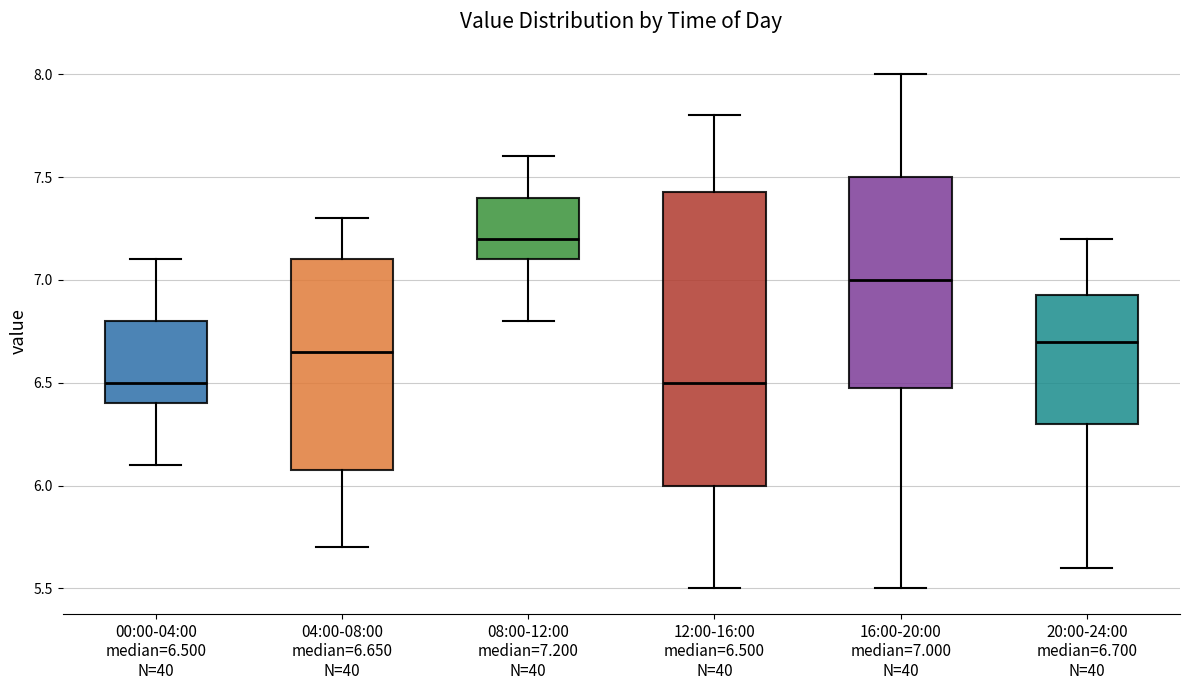

Comparing the boxes themselves (not the whiskers), which one is the tallest?

12:00-16:00 median=6.500 N=40